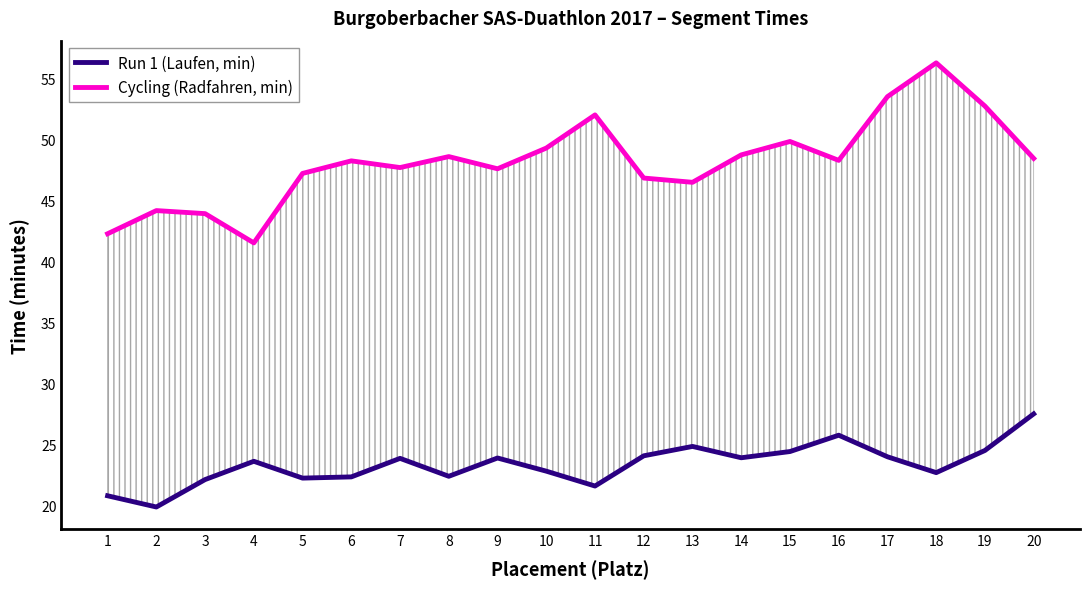

How many lines are shown in the chart?

2